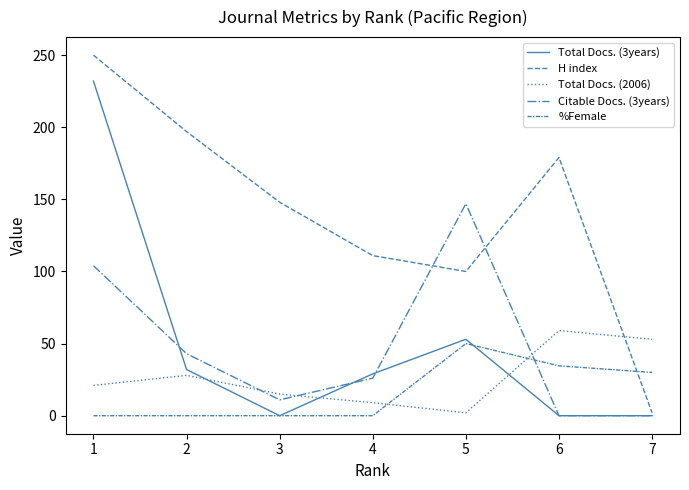

Is it true that Total Docs. (3years) equals 102.8 at 6?

False